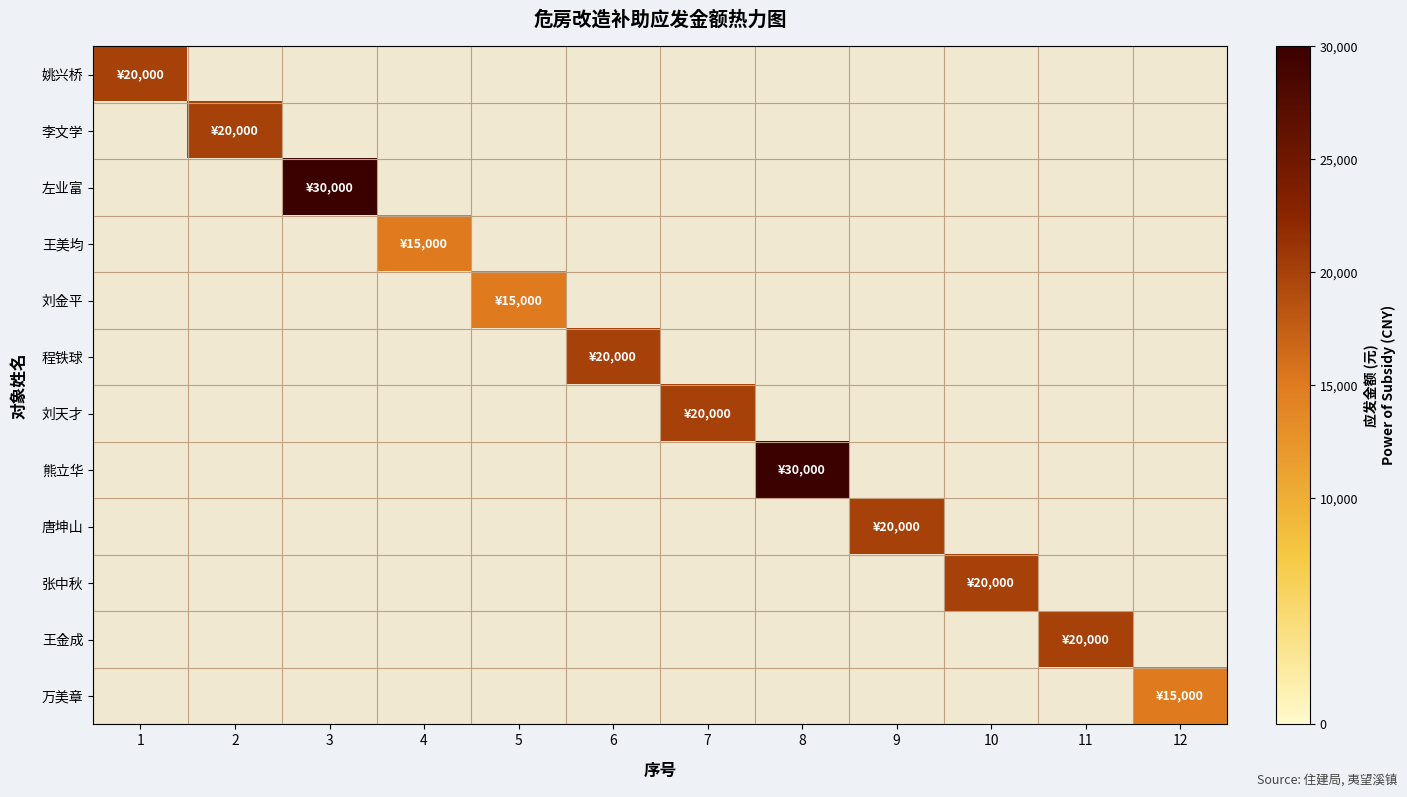

At 8, list the series in order from largest to smallest.

熊立华, 姚兴桥, 李文学, 左业富, 王美均, 刘金平, 程铁球, 刘天才, 唐坤山, 张中秋, 王金成, 万美章